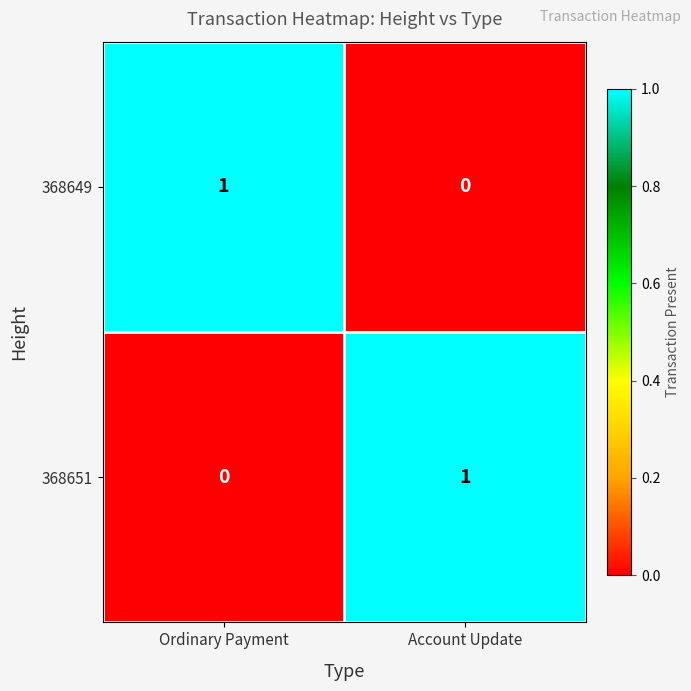

Where is 368651 nearest to the value 0?

Ordinary Payment